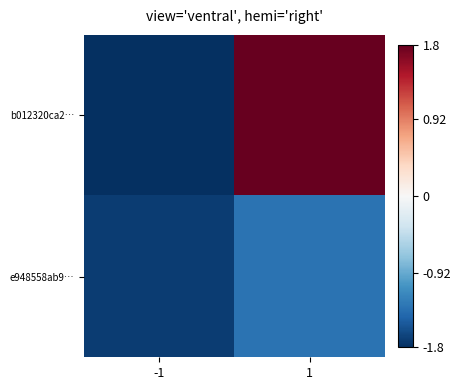

At how many categories does at least one series exceed 0?

1